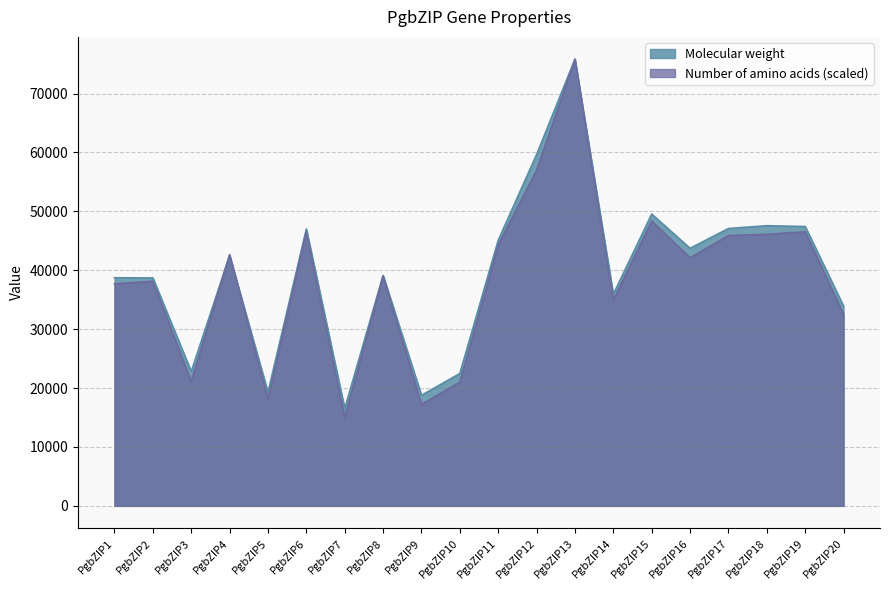

What is the lowest value of the Number of amino acids series?

14969.9